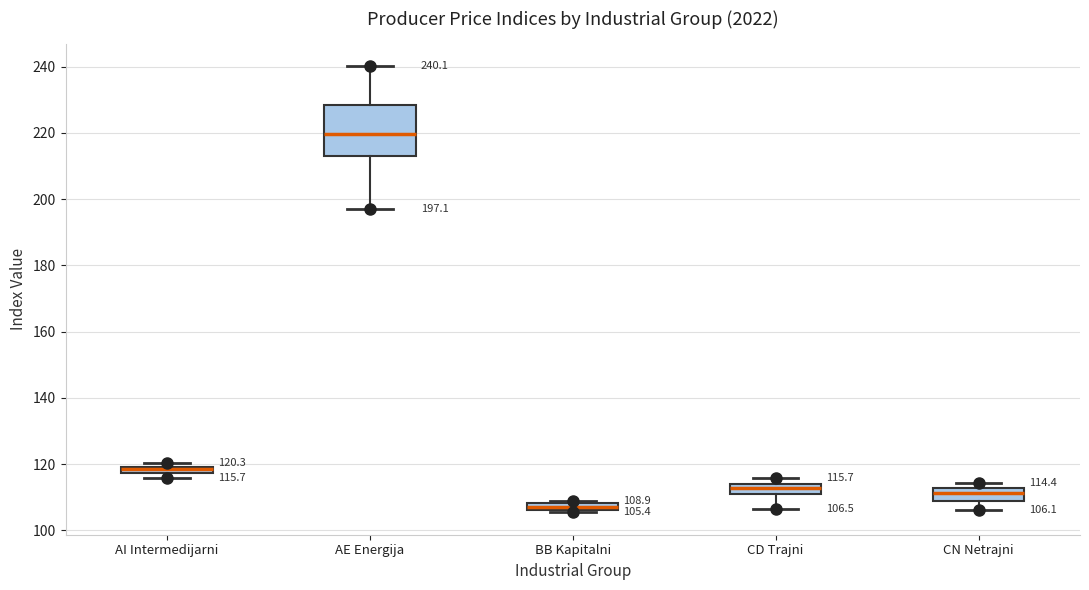

Which box's median line is the highest?

AE Energija